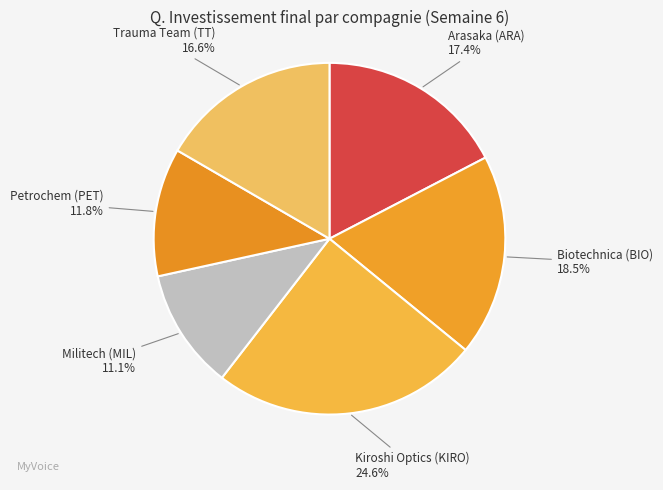

Is it true that Kiroshi Optics (KIRO) is 25% of the pie?

True